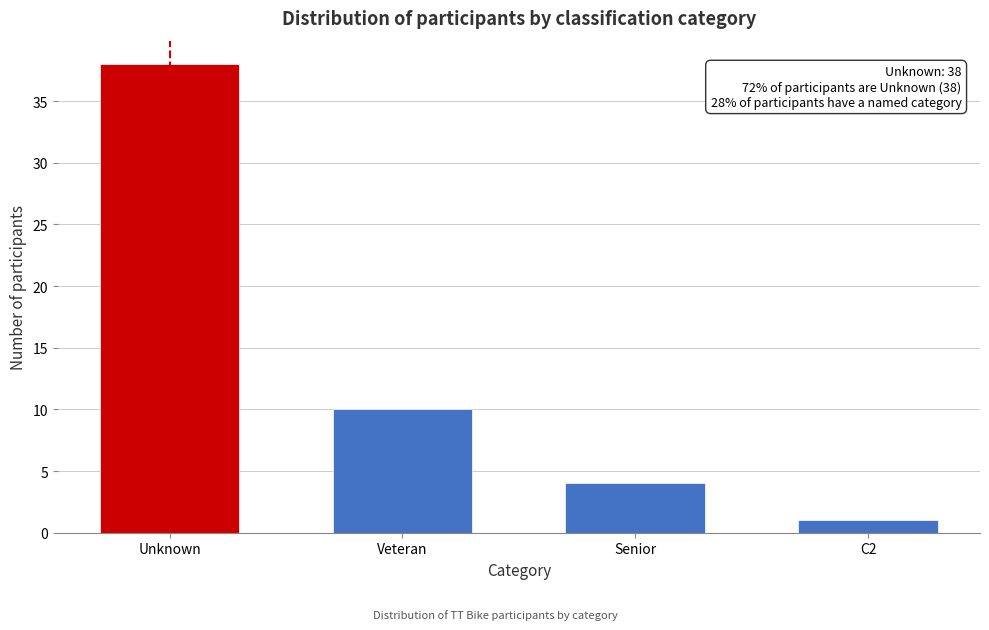

Reading left to right, what are all the values shown in this chart?

38	10	4	1